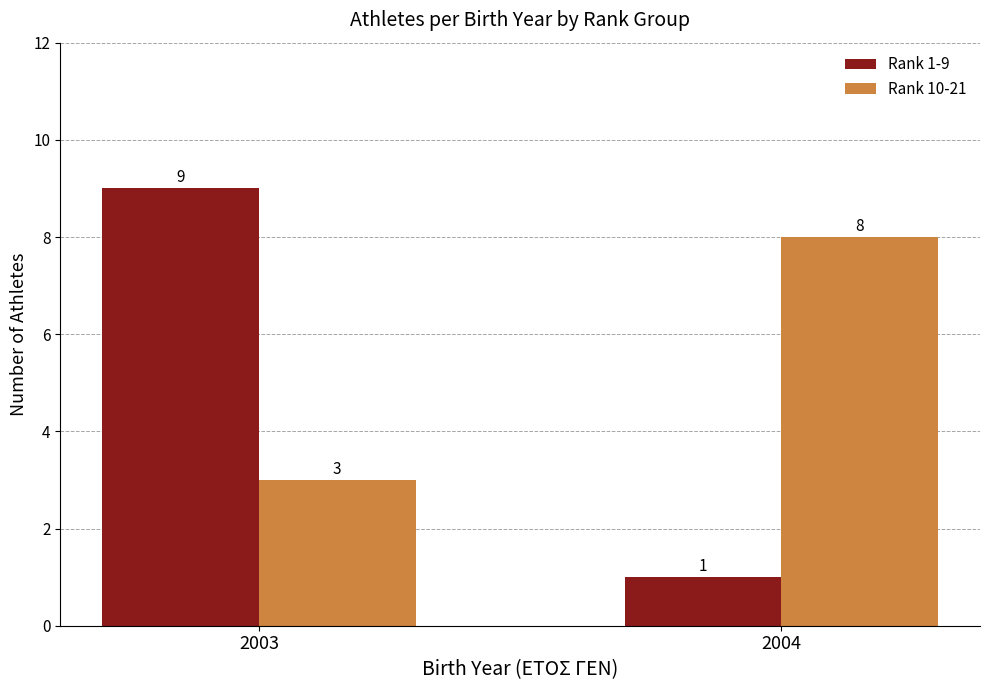

How many Rank 1-9 values are between 1 and 9?

2